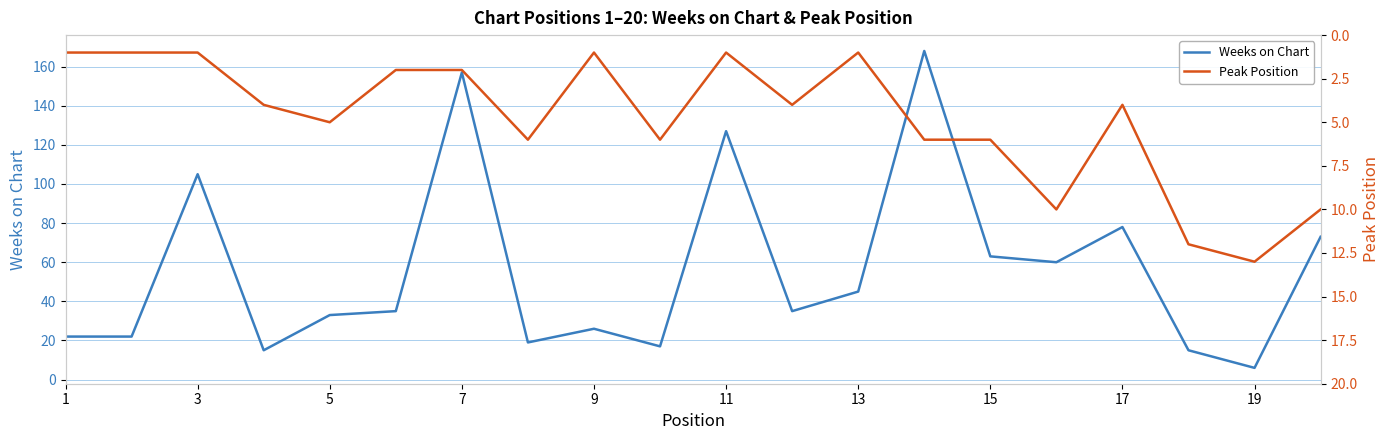

What is the difference between the second highest and second lowest values in the Weeks on Chart series?

142